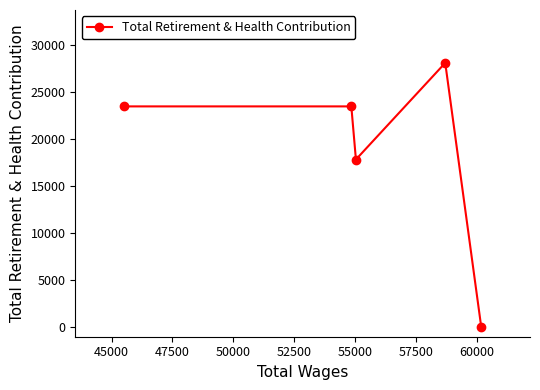

How many points are lower than both their immediate neighbors (excluding endpoints)?

1